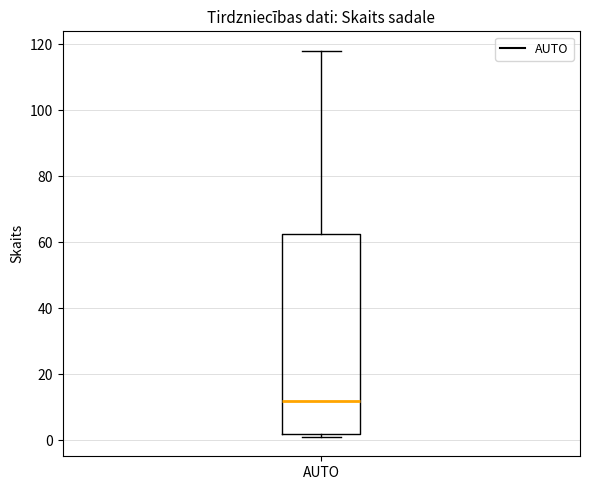

Read this box plot against the y-axis: the position of the median line, the range covered by the box, and the ends of both whiskers. The values are not printed on the chart, so give them approximately, as read against the axis.

median 12, box 2 to 62, whiskers 2 (just below the box's lower edge) to 118